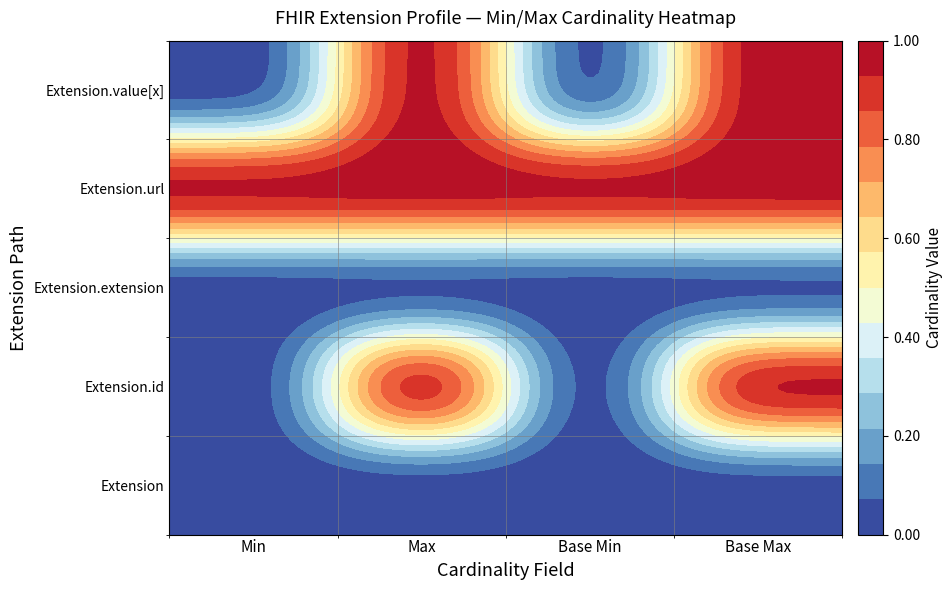

What is the sum of all Extension.value[x] values?

2